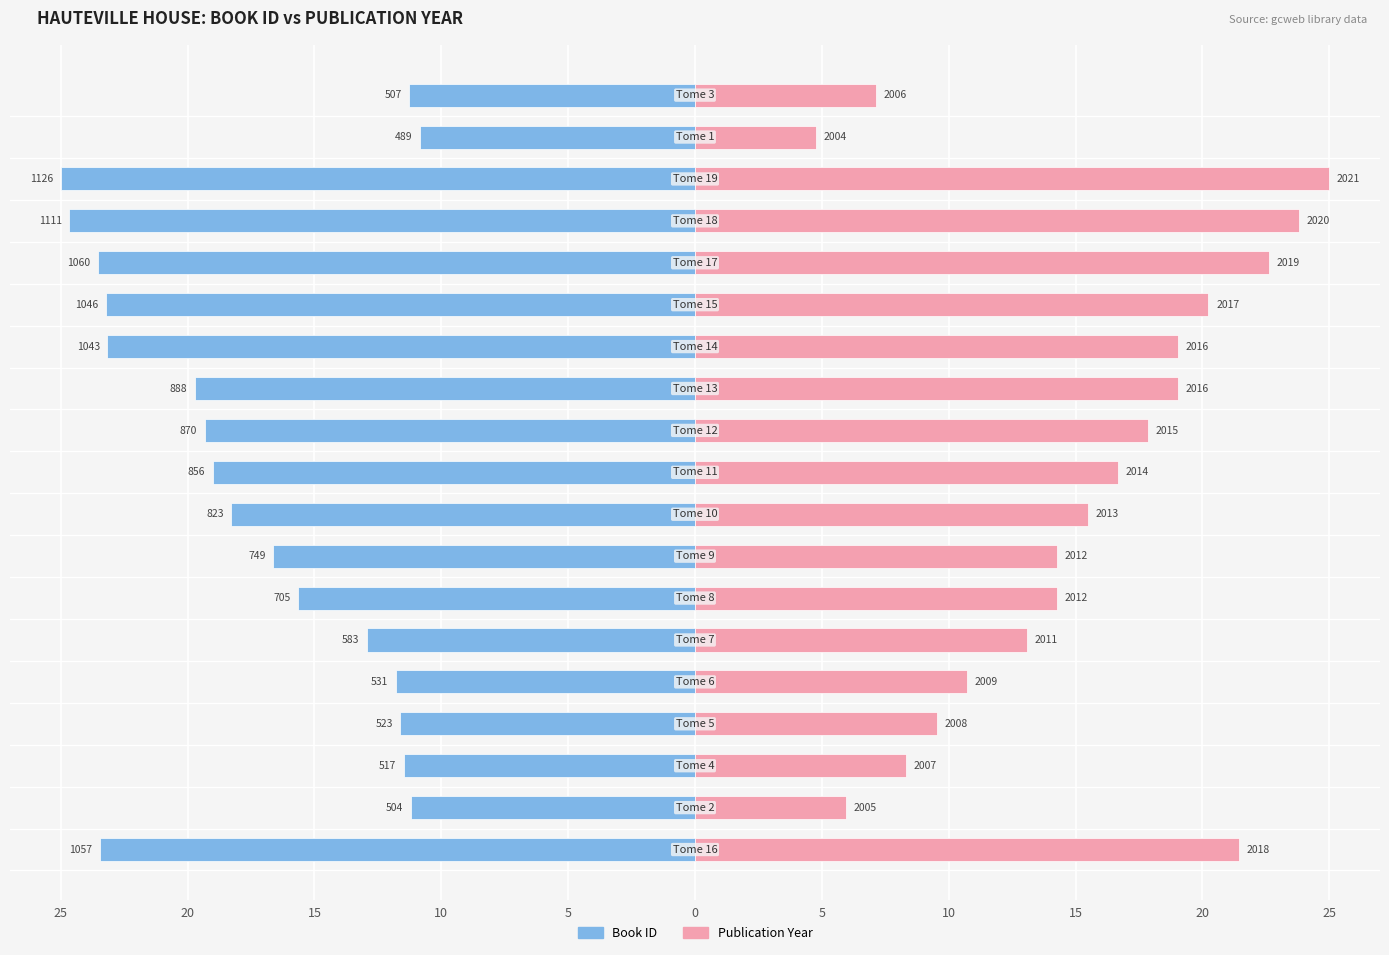

Rank the series by their maximum value, from highest to lowest.

Publication Year, Book ID